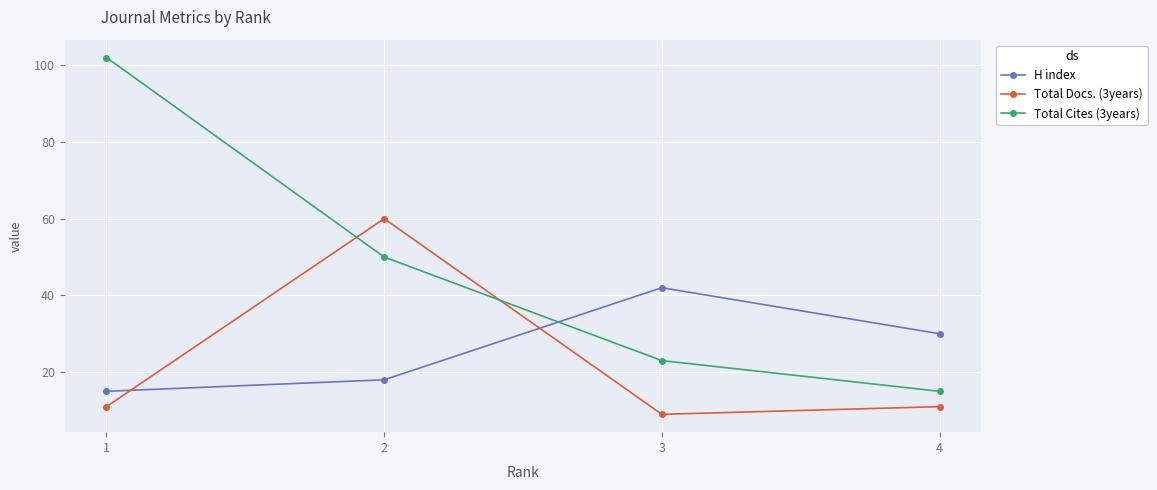

True or false: H index has more than 2 interior local peaks.

False